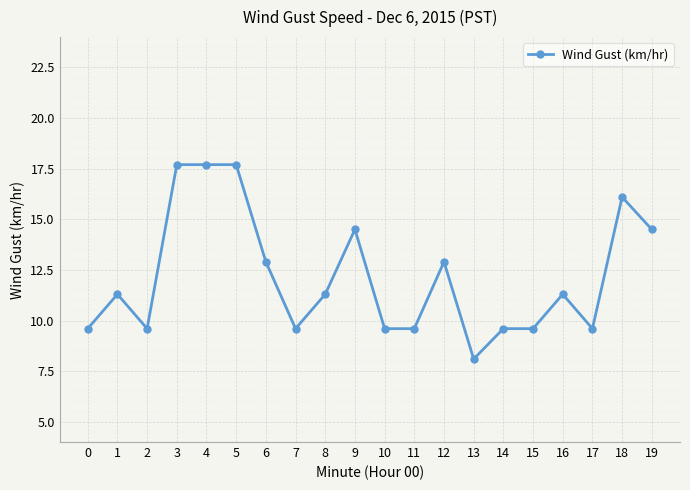

Read the value at 18.

16.1